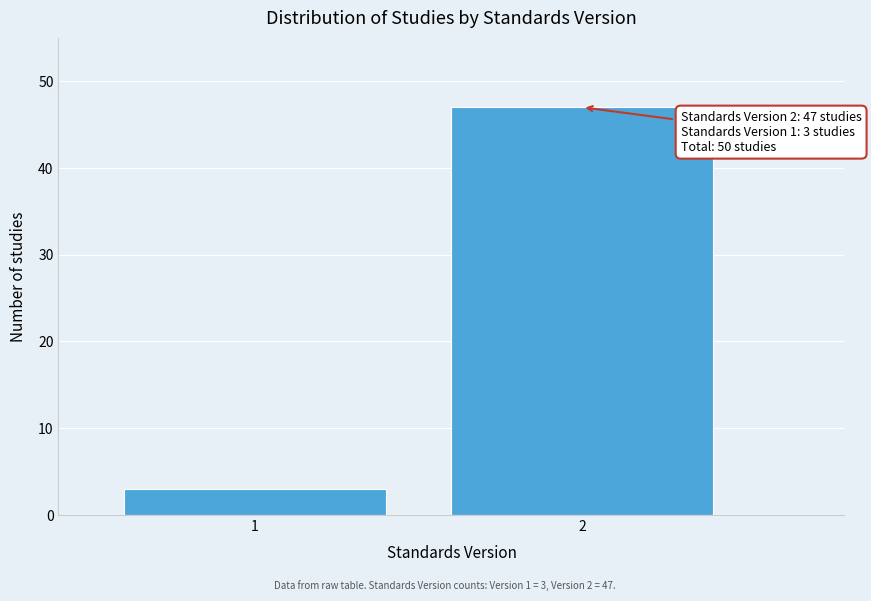

Reading right to left, list all the values displayed in this chart.

47	3